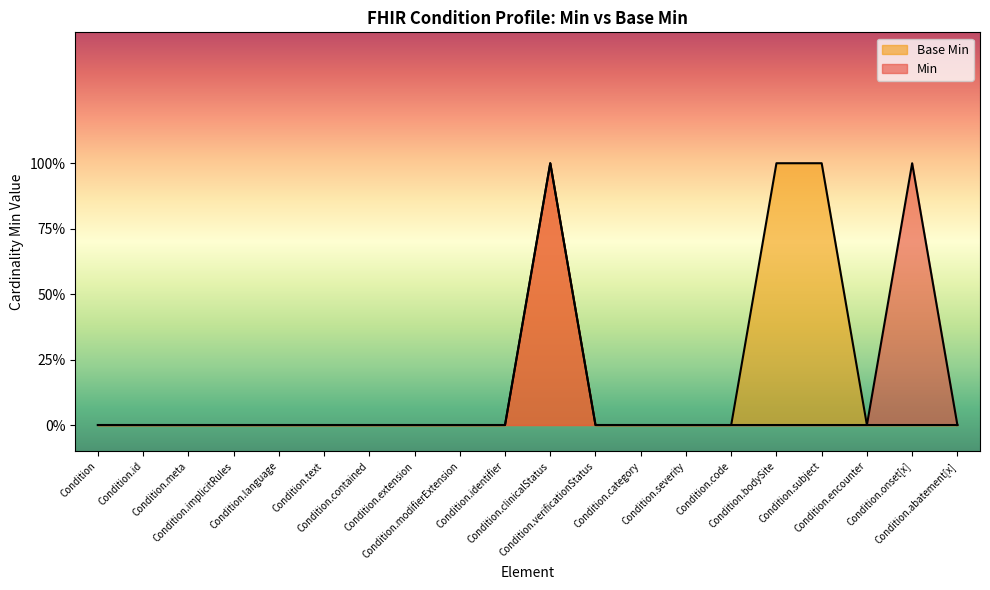

Does the chart display data point markers on the line(s)?

No